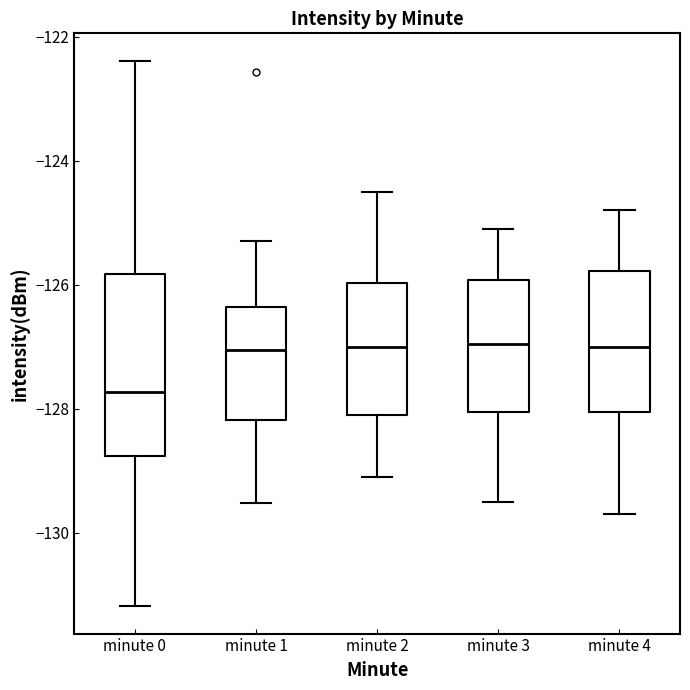

Reading left to right, transcribe this box plot: for each box, give where its median line is, the range the box spans, and where its two whiskers end, as read against the y-axis. The values are not printed on the chart, so give them approximately, as read against the axis.

minute 0: median -127.8, box -128.8 to -125.8, whiskers -131.2 to -122.4
minute 1: median -127.0, box -128.2 to -126.4, whiskers -129.6 to -125.2
minute 2: median -127.0, box -128.0 to -126.0, whiskers -129.0 to -124.4
minute 3: median -127.0, box -128.0 to -126.0, whiskers -129.4 to -125.0
minute 4: median -127.0, box -128.0 to -125.8, whiskers -129.6 to -124.8